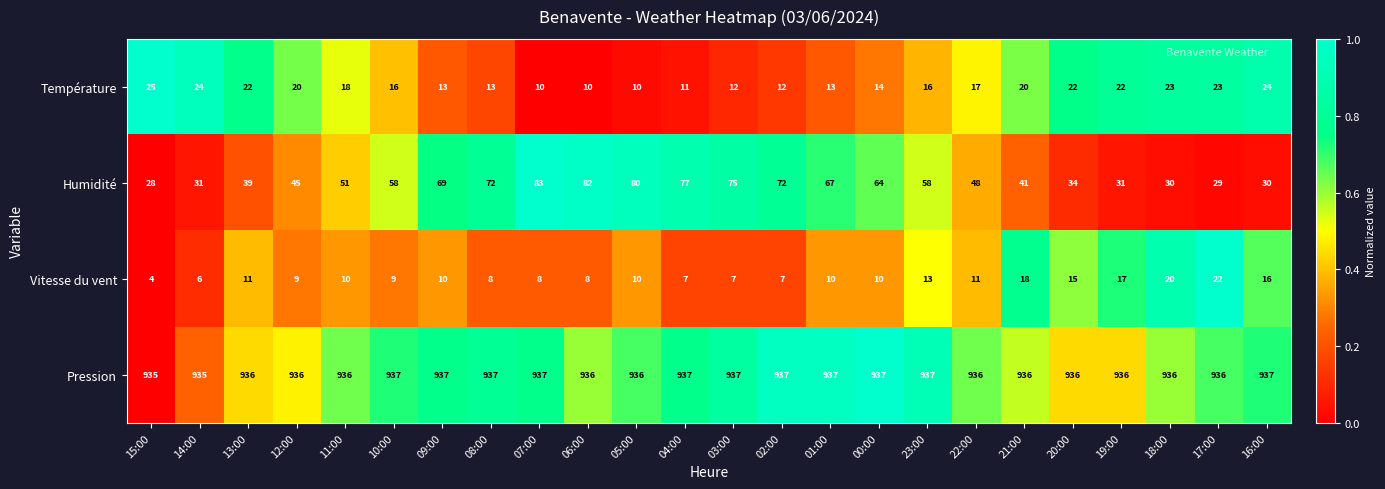

At how many categories does at least one series exceed 403?

24